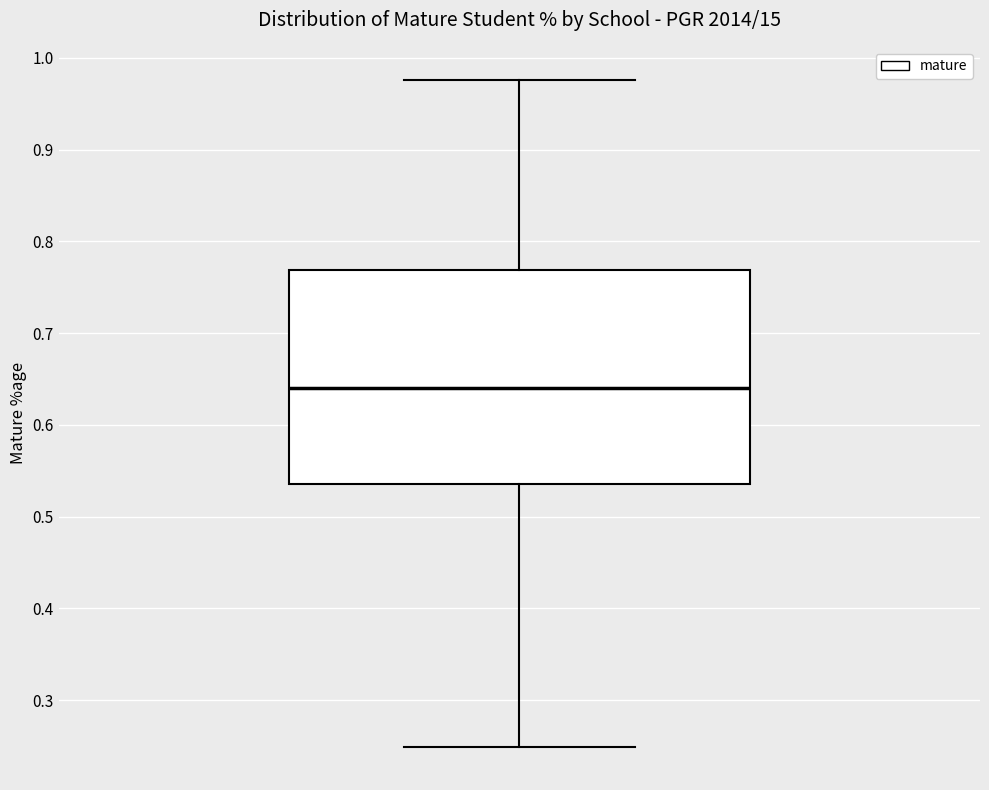

Transcribe this box plot: give where the median line is, the range the box spans, and where the two whiskers end, as read against the y-axis. The values are not printed on the chart, so give them approximately, as read against the axis.

median 0.64, box 0.54 to 0.77, whiskers 0.25 to 0.98